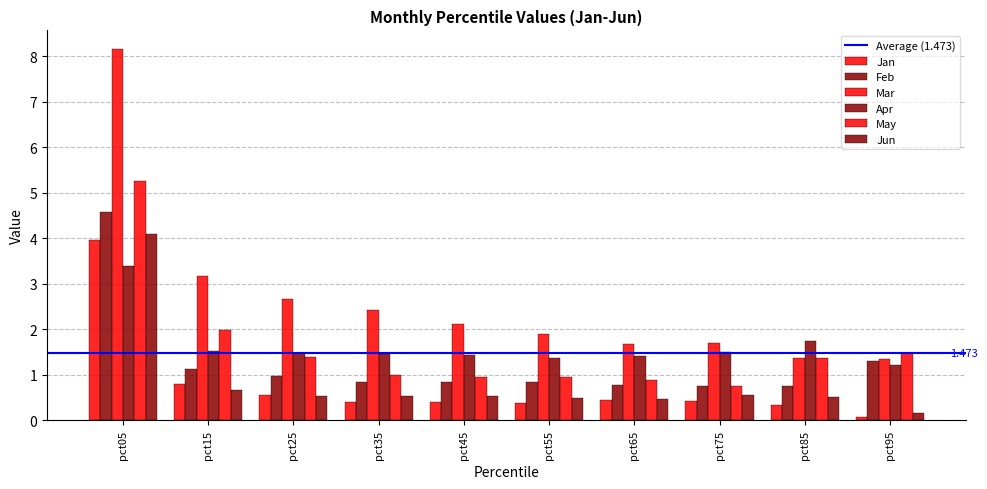

Reading left to right, transcribe all the data shown in this chart.

Jan: 4.0	0.8	0.6	0.4	0.4	0.4	0.5	0.4	0.3	0.1
Feb: 4.6	1.1	1.0	0.8	0.8	0.9	0.8	0.8	0.8	1.3
Mar: 8.2	3.2	2.7	2.4	2.1	1.9	1.7	1.7	1.4	1.4
Apr: 3.4	1.5	1.5	1.5	1.4	1.4	1.4	1.5	1.8	1.2
May: 5.2	2.0	1.4	1.0	1.0	1.0	0.9	0.8	1.4	1.5
Jun: 4.1	0.7	0.5	0.5	0.5	0.5	0.5	0.6	0.5	0.2